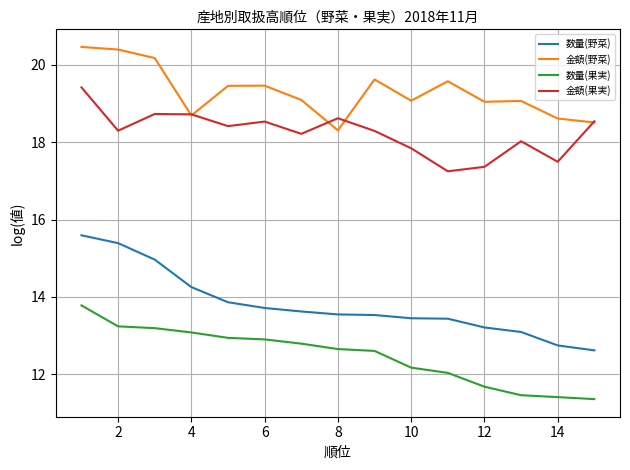

What is the difference between the maximum and minimum values in the 金額(果実) series?

2.2